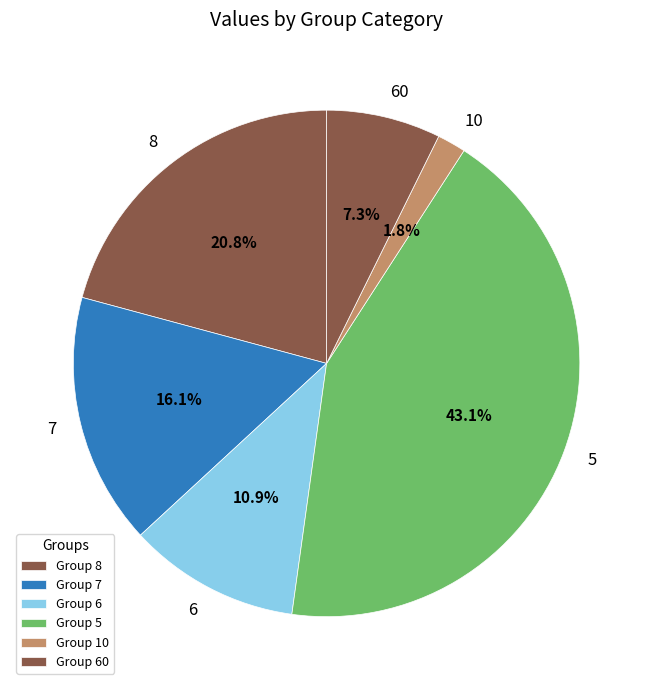

Count the number of slices in the pie.

6